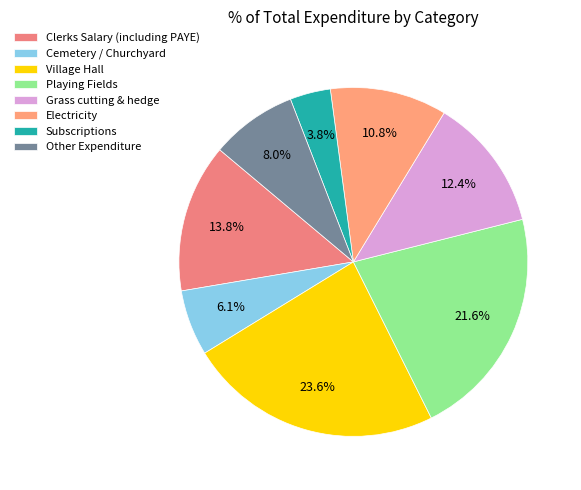

Which has a higher value, Cemetery / Churchyard or Electricity?

Electricity